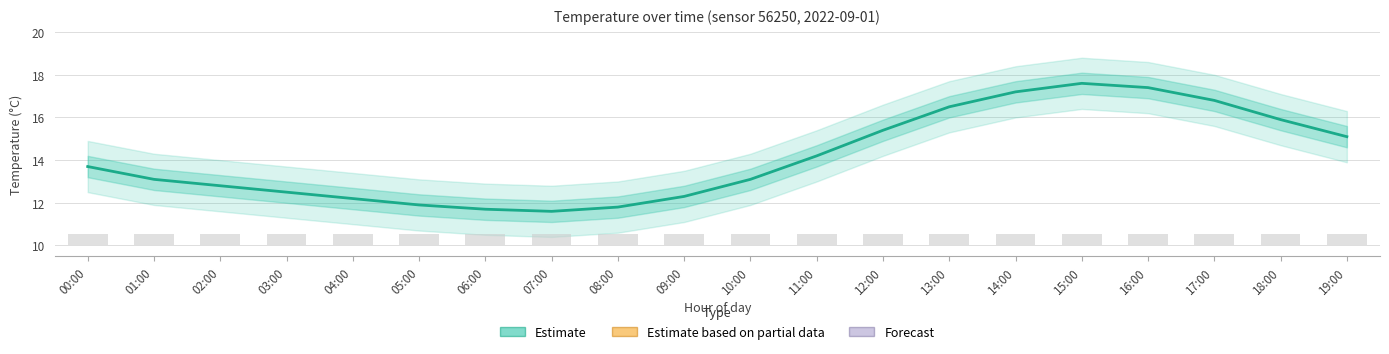

What is the ratio of the value at 09:00 to the value at 18:00?

0.8